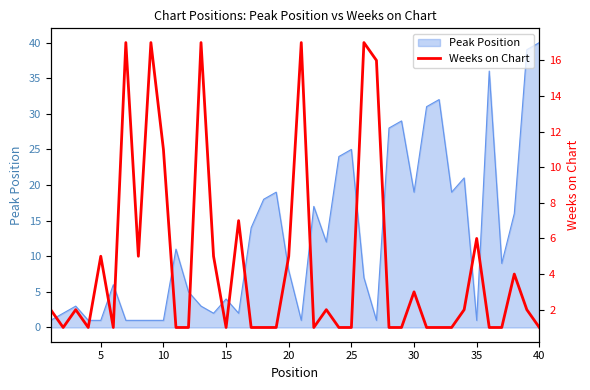

Is it true that Peak Position equals 1 at 10?

True